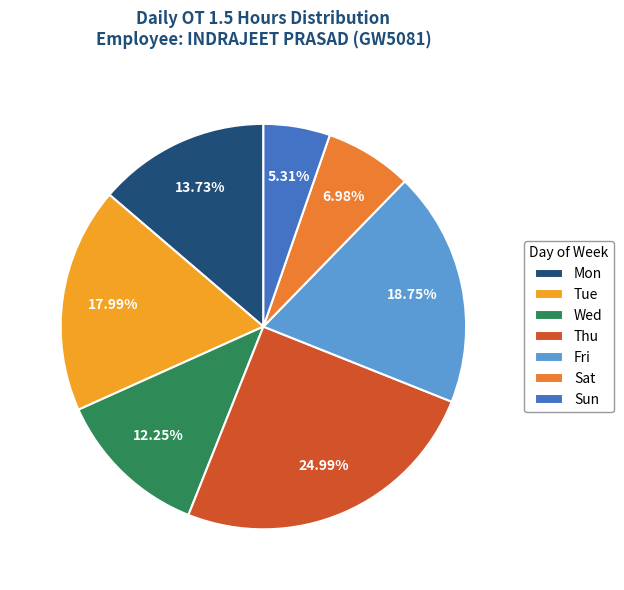

Count the number of slices in the pie.

7